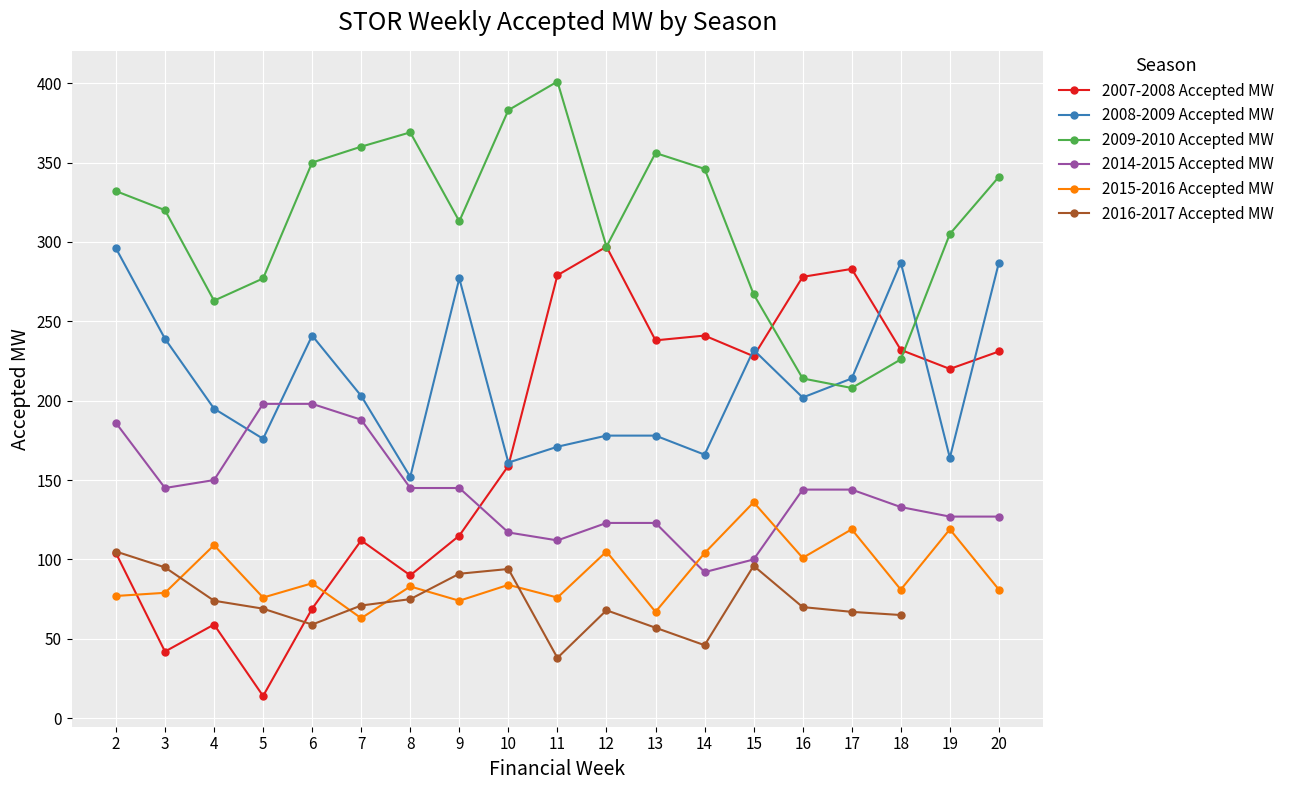

Which has a higher value, 19 or 13?

13